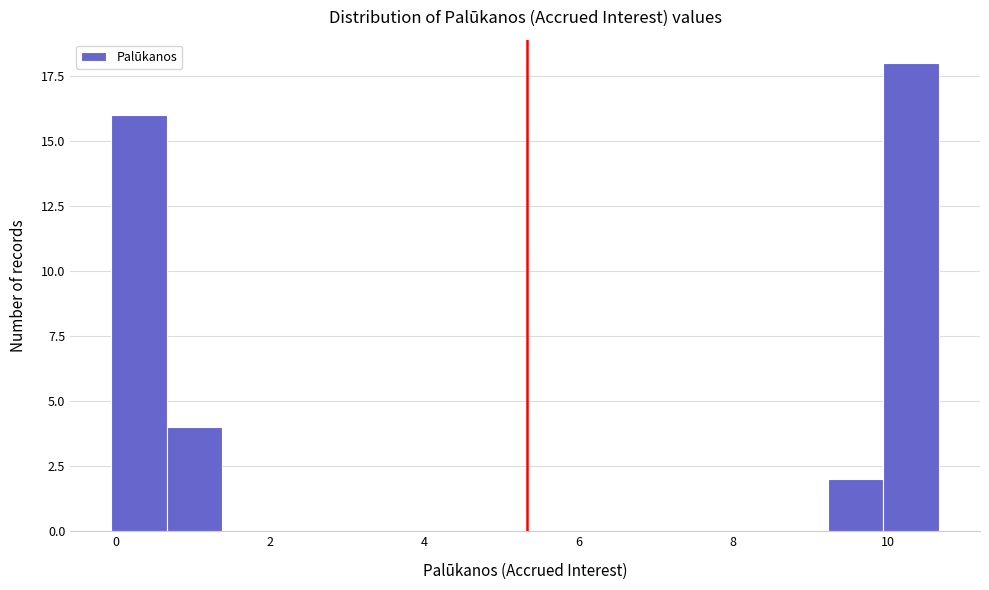

Read against the x-axis, roughly where is the centre of the tallest bar?

10.4